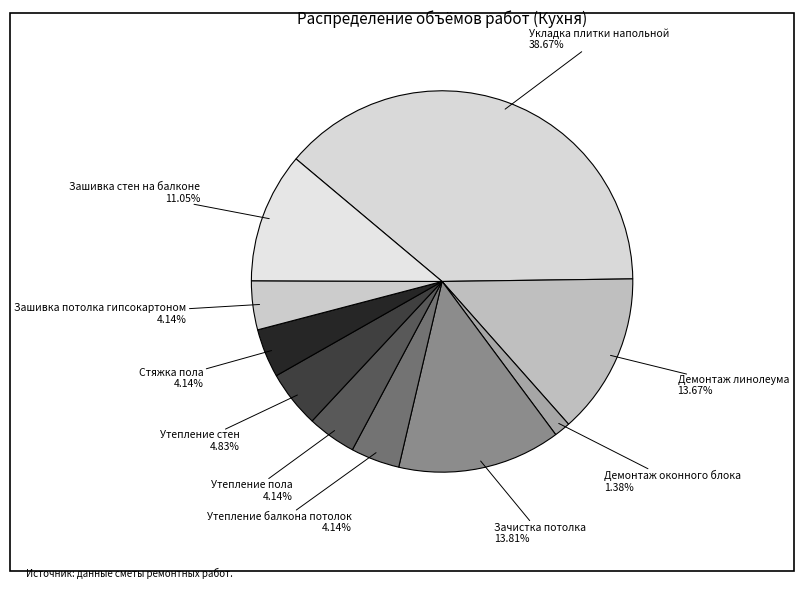

How many slices are in this pie chart?

10